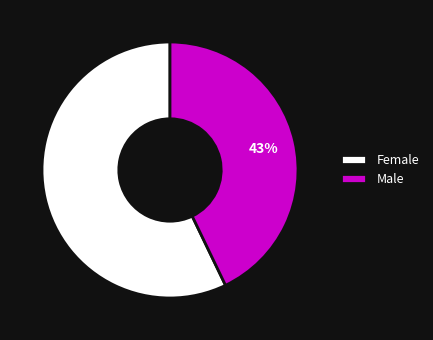

What percentage is the Female slice, to the nearest percent?

57%